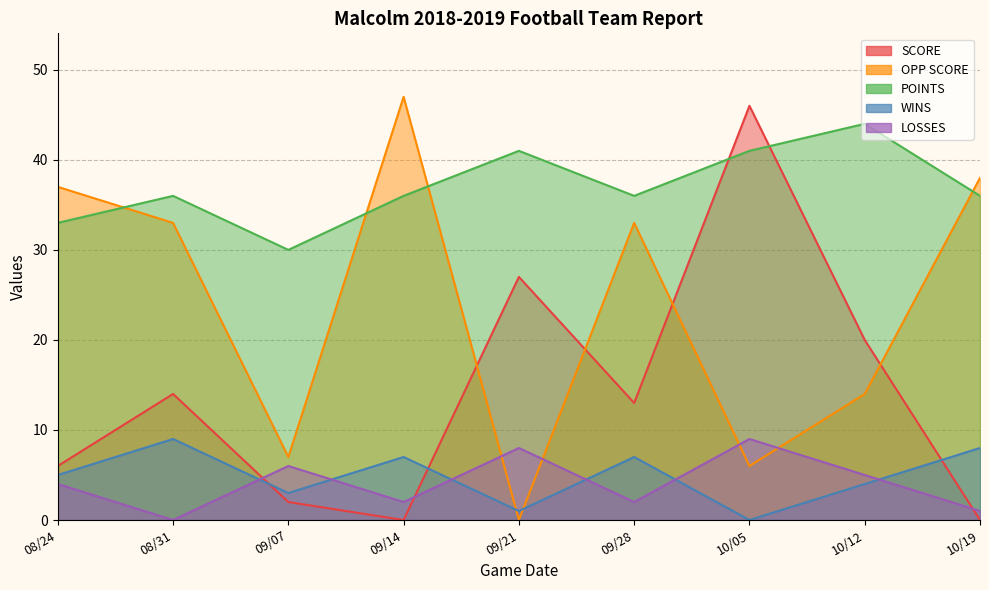

How many times do OPP SCORE and LOSSES cross each other?

4